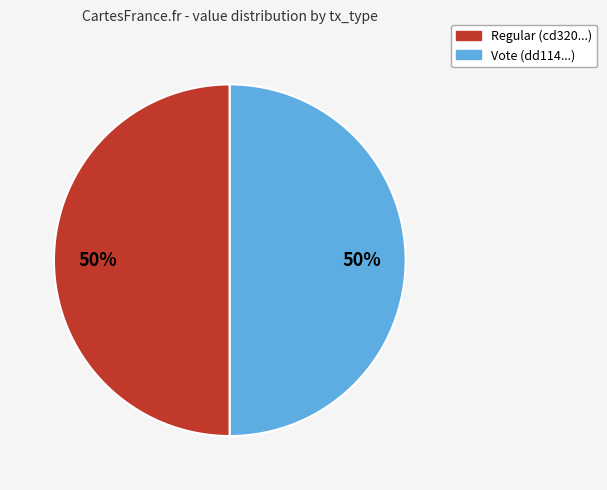

To the nearest percent, what is the combined percentage of Regular and Vote?

100%